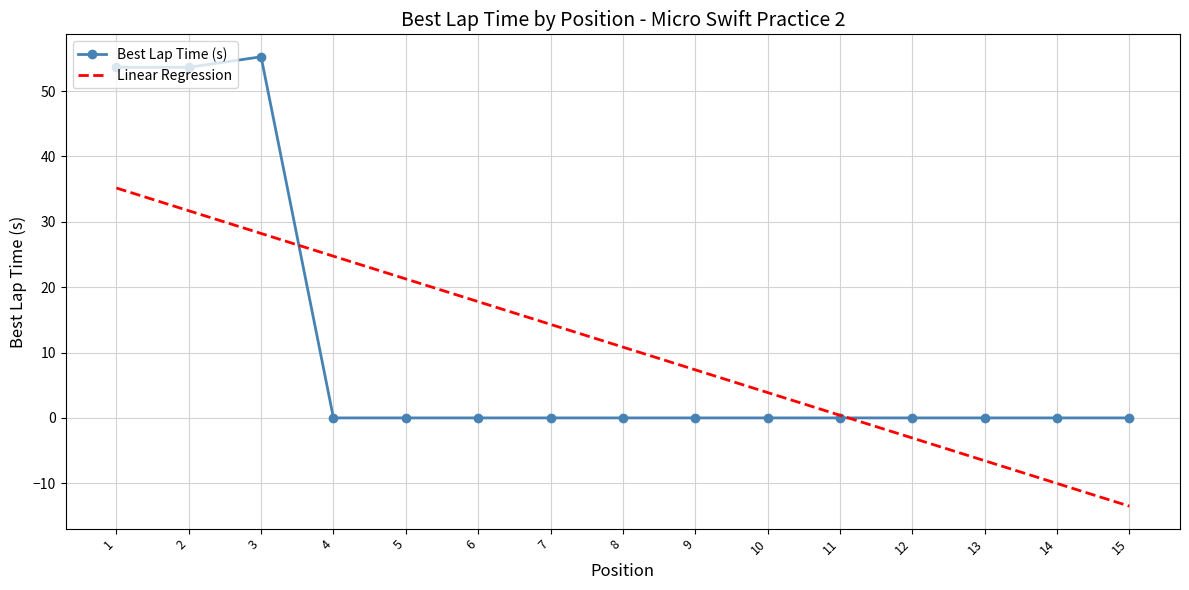

What is the spread (max minus min) of values at 10?

3.9